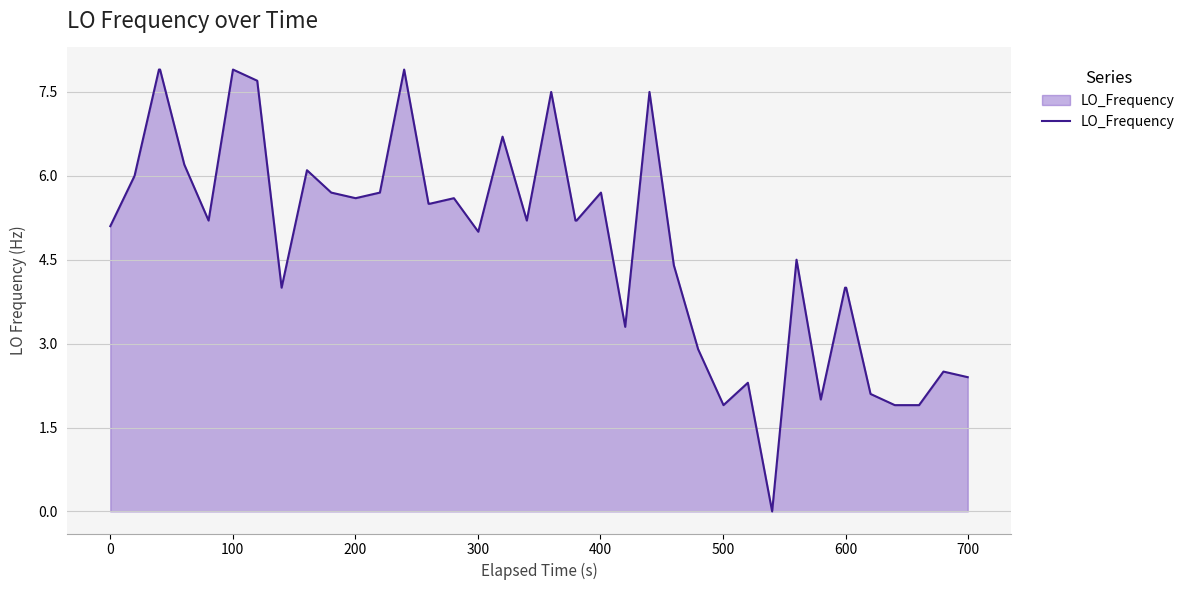

True or false: there are more than 1 points higher than both neighbors.

True